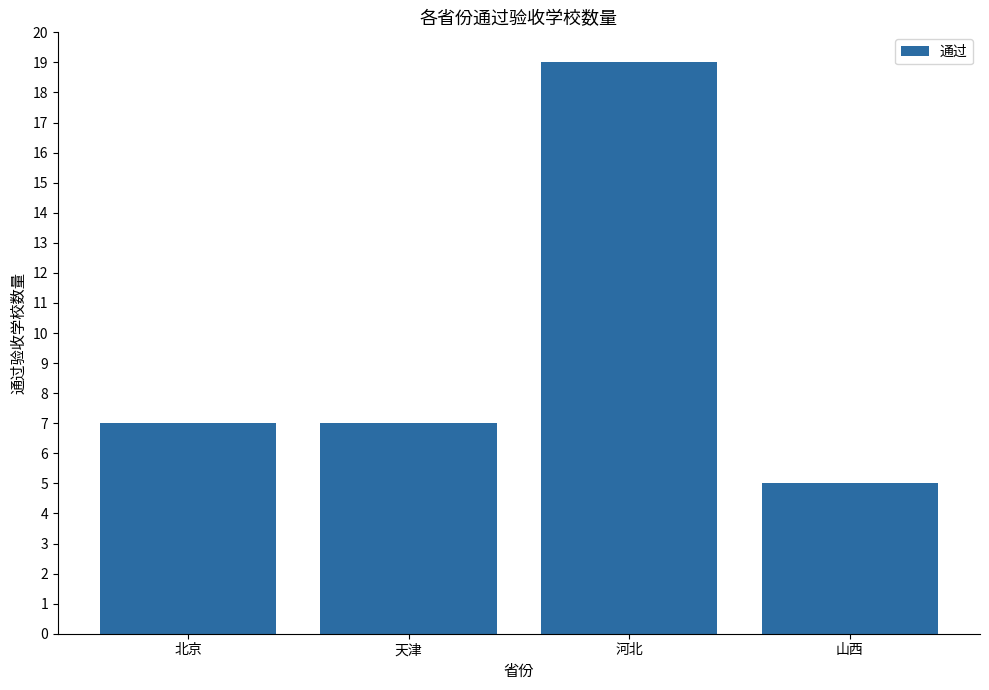

Count the number of categories in the chart.

4